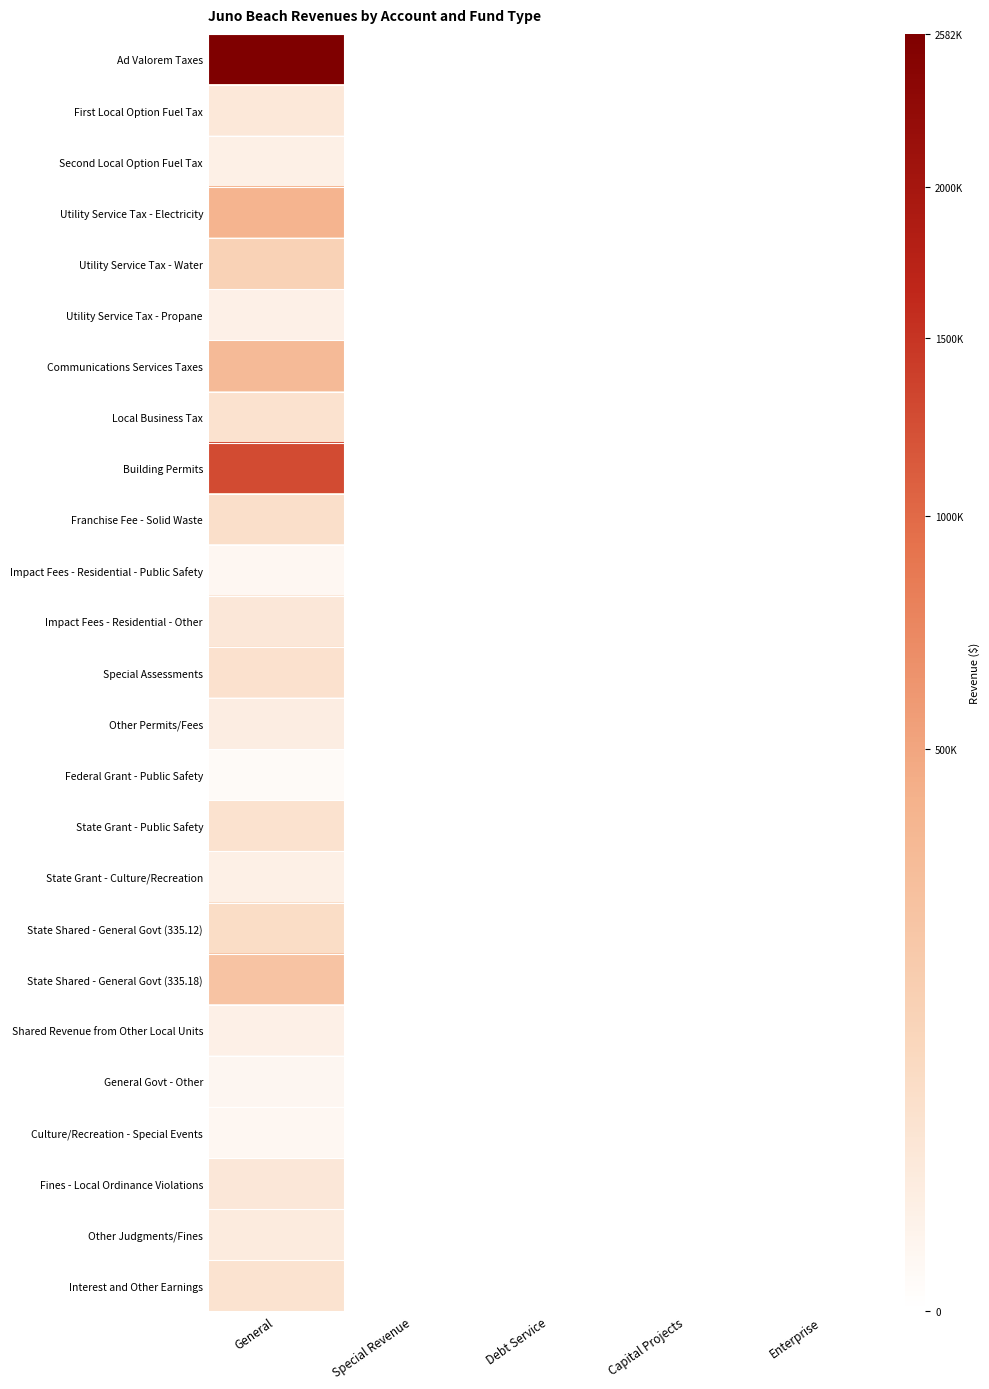

At which category is the sum across all series the highest?

General